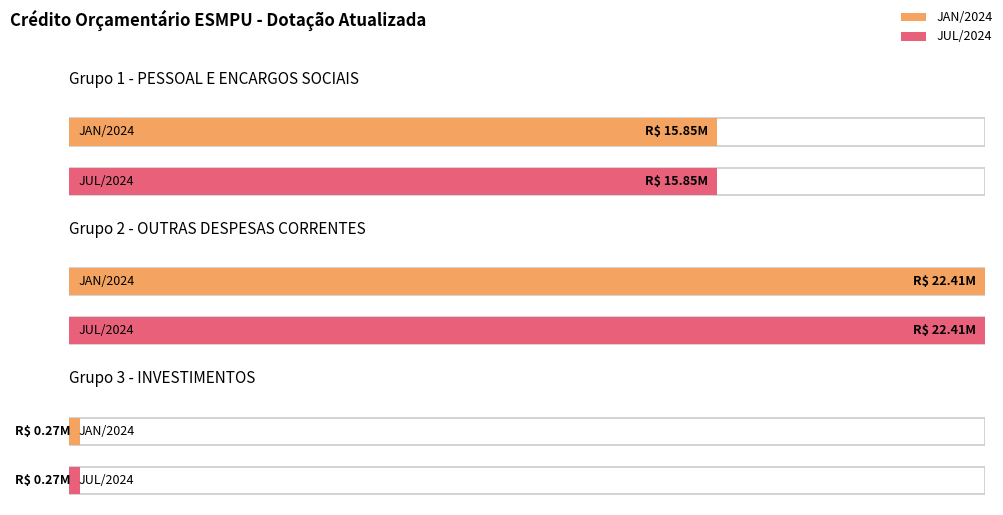

How many groups of bars are there?

3